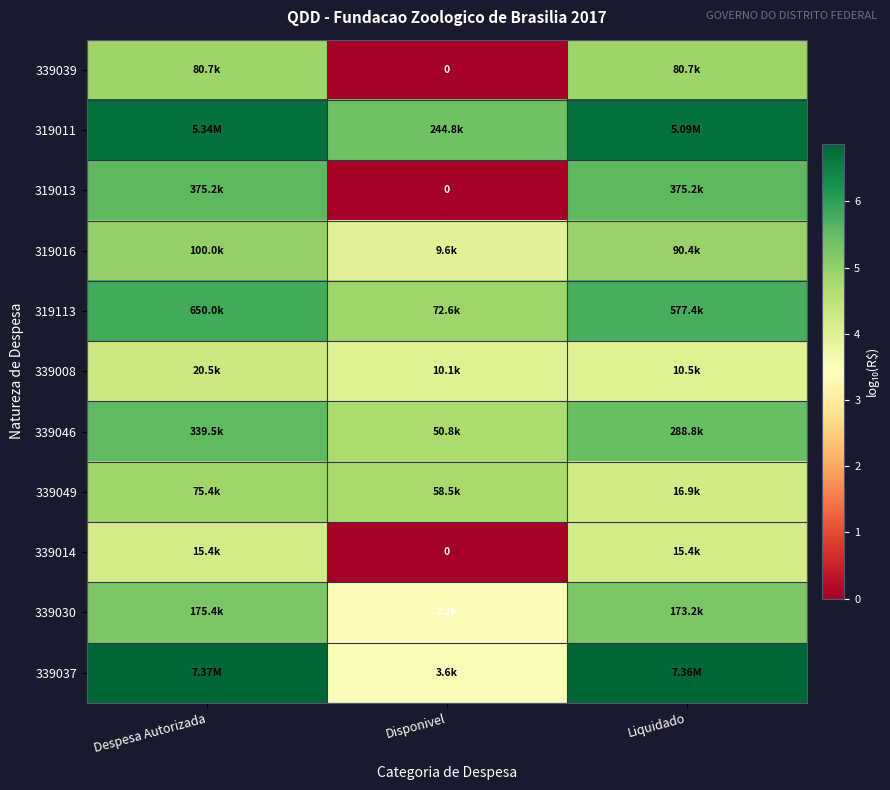

How many series are shown in this chart?

11